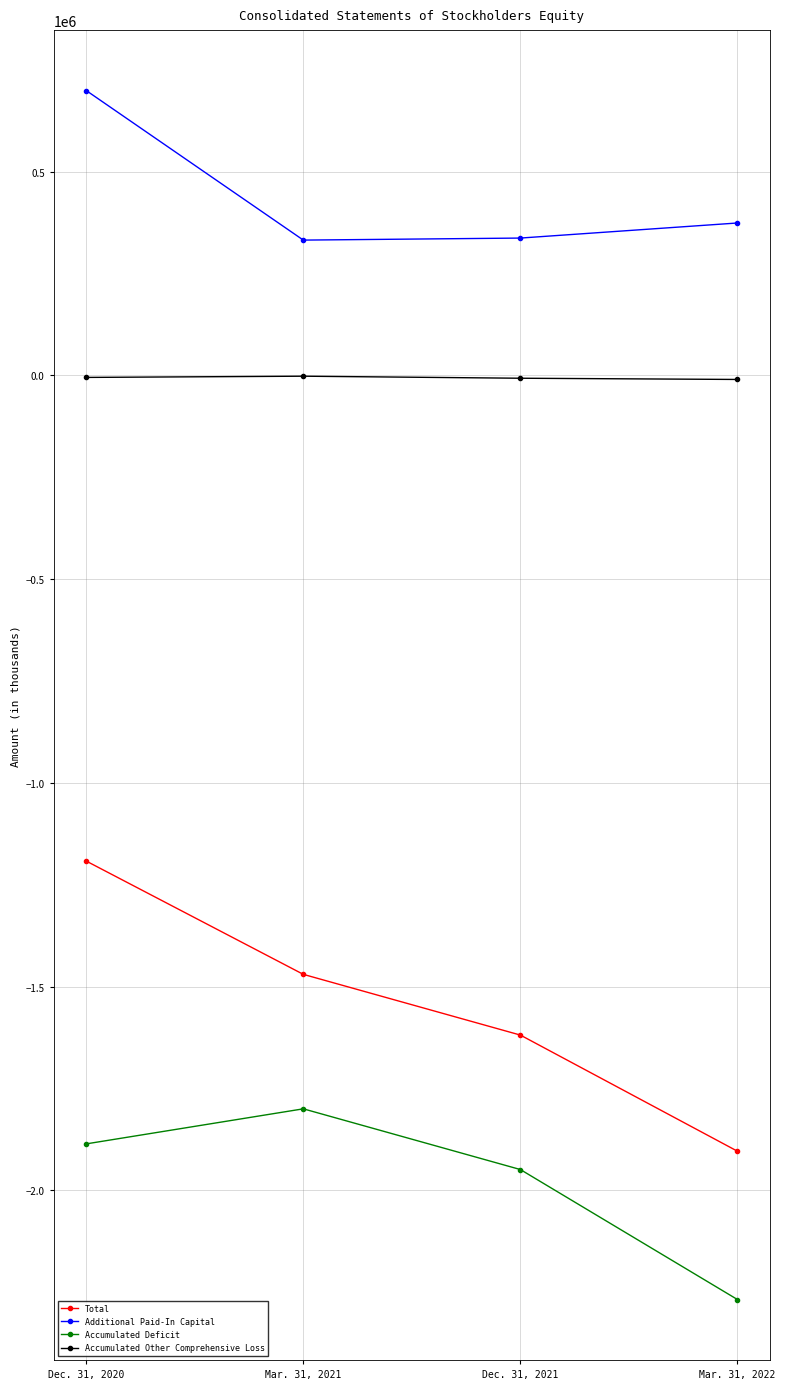

True or false: Total and Additional Paid-In Capital cross at least once.

False